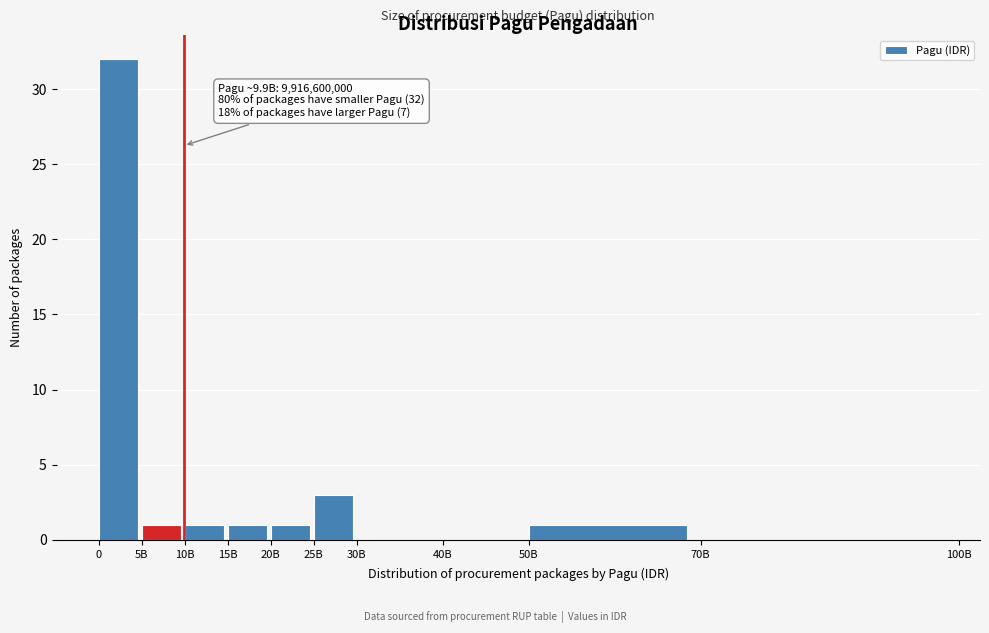

Reading left to right, transcribe all the data shown in this chart.

0=32	5B=1	10B=1	15B=1	20B=1	25B=3	30B=0	40B=0	50B=1	70B=0